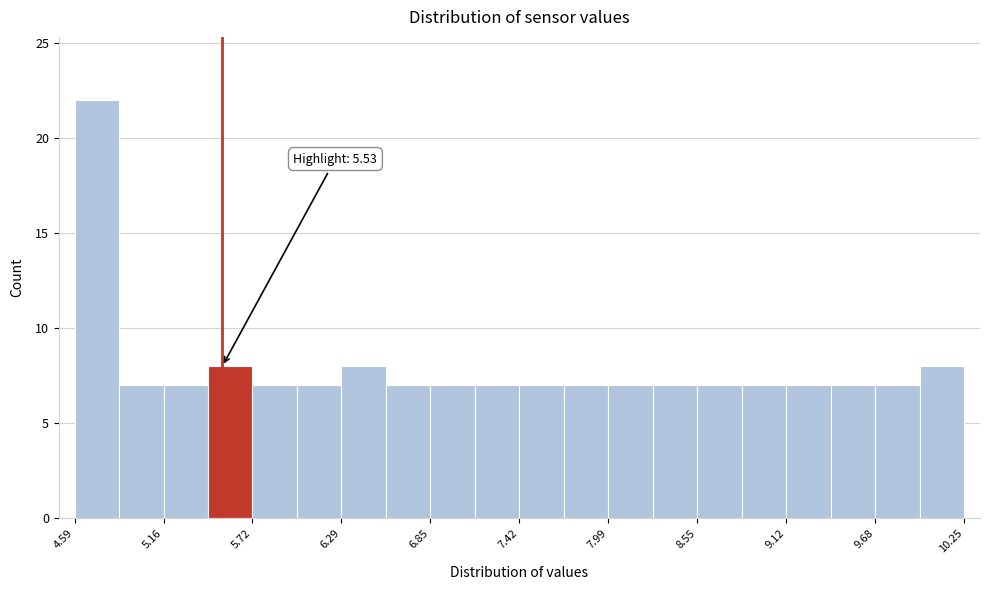

Around what value on the x-axis is the tallest bar? Give the approximate position of its centre, as read against the axis.

4.7